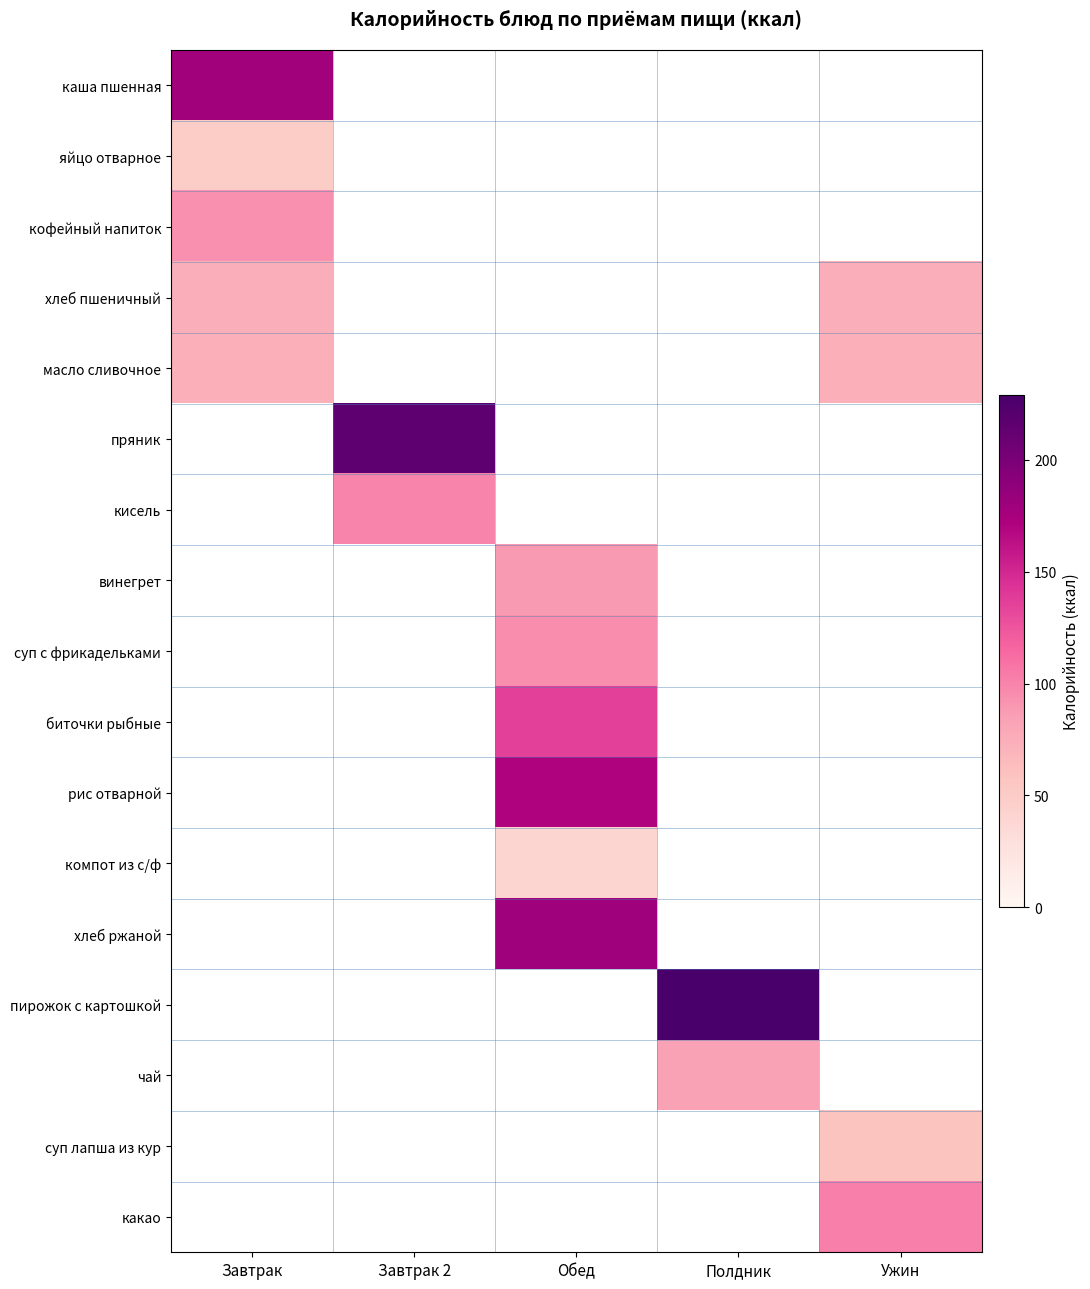

Is the value of хлеб ржаной at Завтрак greater than the value of масло сливочное at Ужин?

No